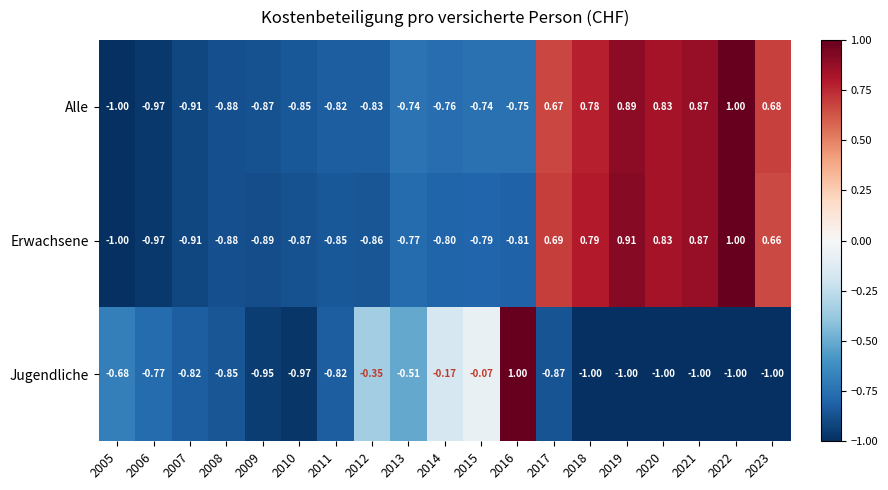

Is the value of Jugendliche at 2016 greater than the value of Erwachsene at 2013?

Yes